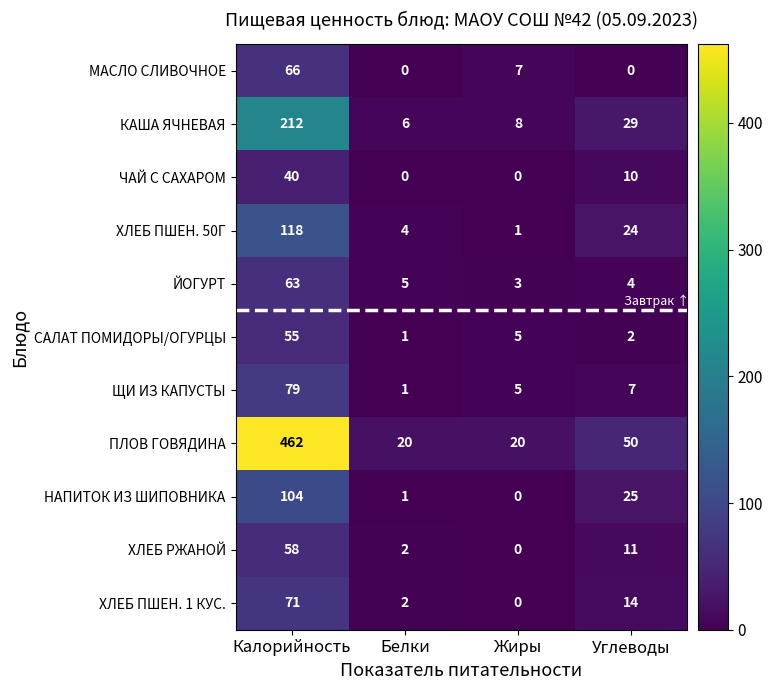

The value of ХЛЕБ ПШЕН. 50Г at Белки is 4. True or false?

True